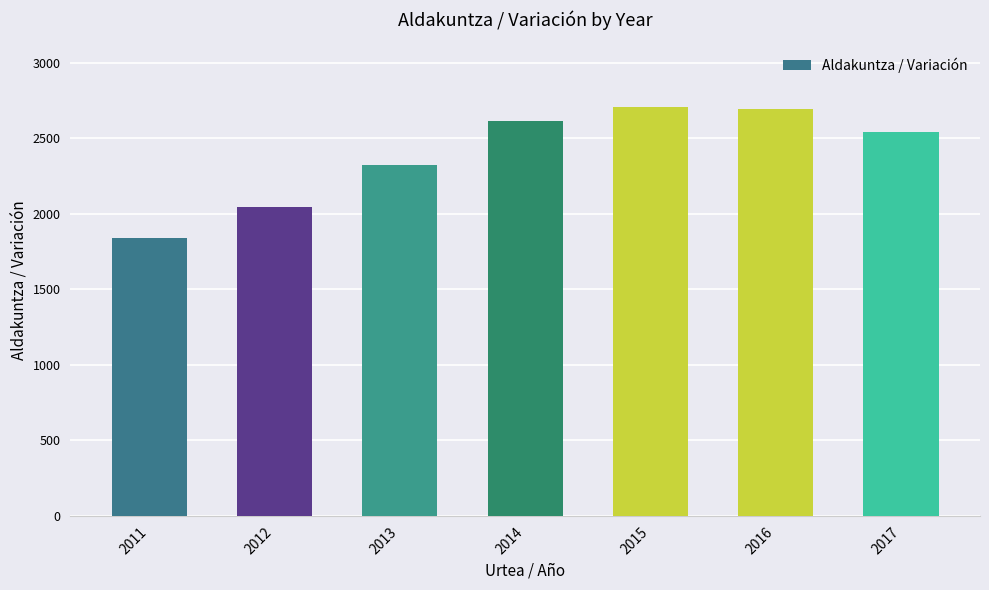

What is the difference between the maximum and minimum values?

871